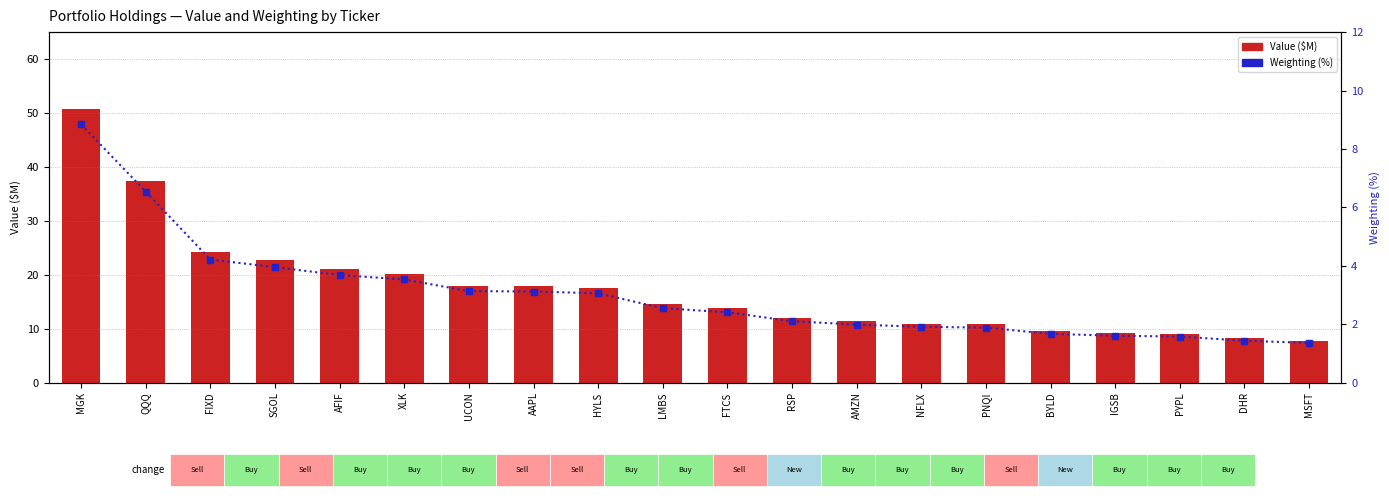

Reading right to left, what are all the values shown in this chart?

Value ($M): 7.8	8.2	9.0	9.2	9.6	10.8	10.9	11.4	12.0	13.8	14.6	17.5	17.9	17.9	20.2	21.1	22.6	24.1	37.5	50.7
Weighting (%): 1.4	1.4	1.6	1.6	1.7	1.9	1.9	2.0	2.1	2.4	2.5	3.1	3.1	3.1	3.5	3.7	4.0	4.2	6.5	8.8